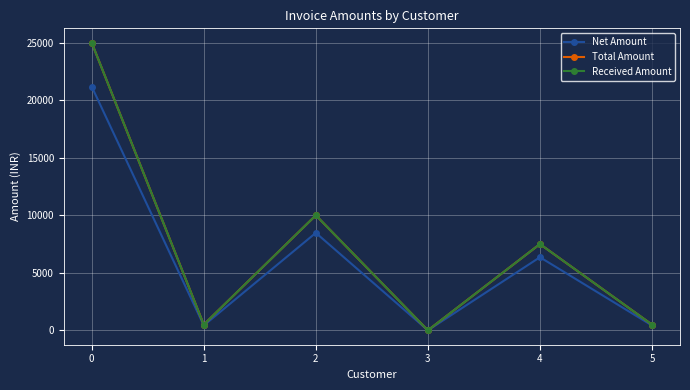

True or false: Total Amount has more than 0 points higher than both neighbors.

True